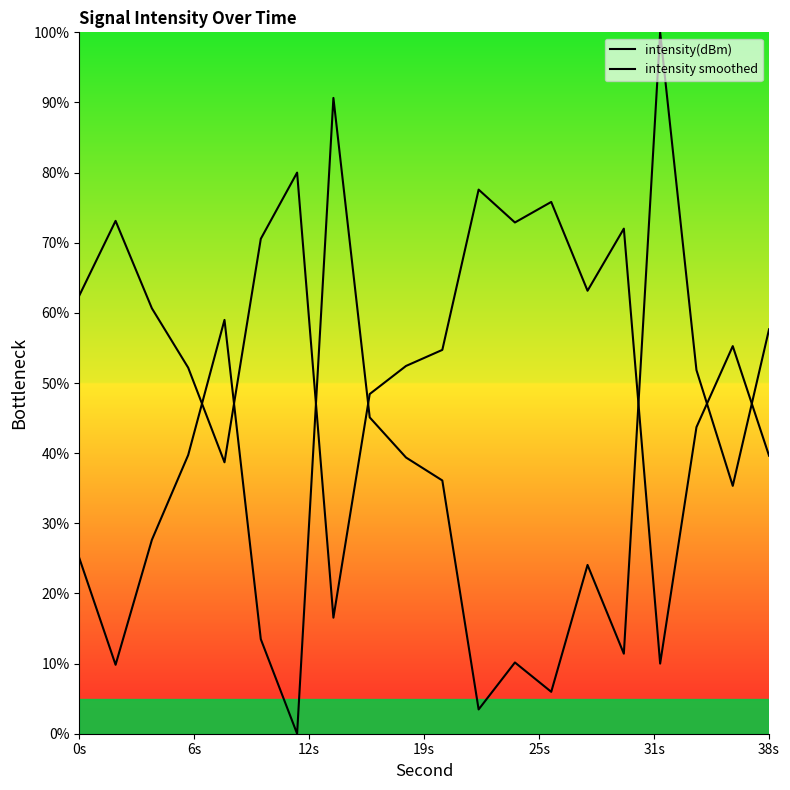

How many intersections are there between intensity smoothed and intensity(dBm)?

7